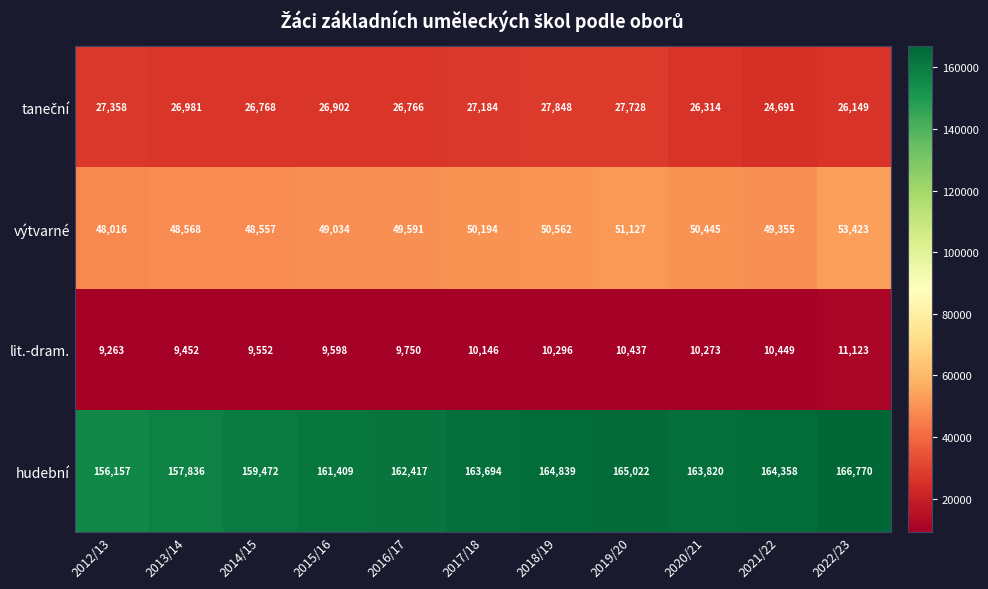

At which category is the sum across all series the highest?

2022/23